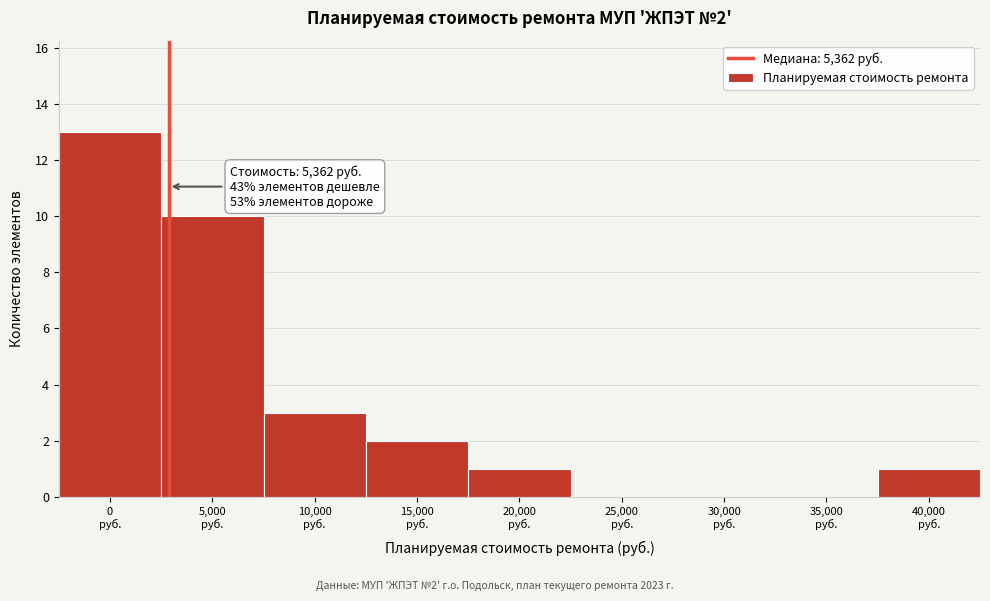

What is the maximum value shown in the chart?

13